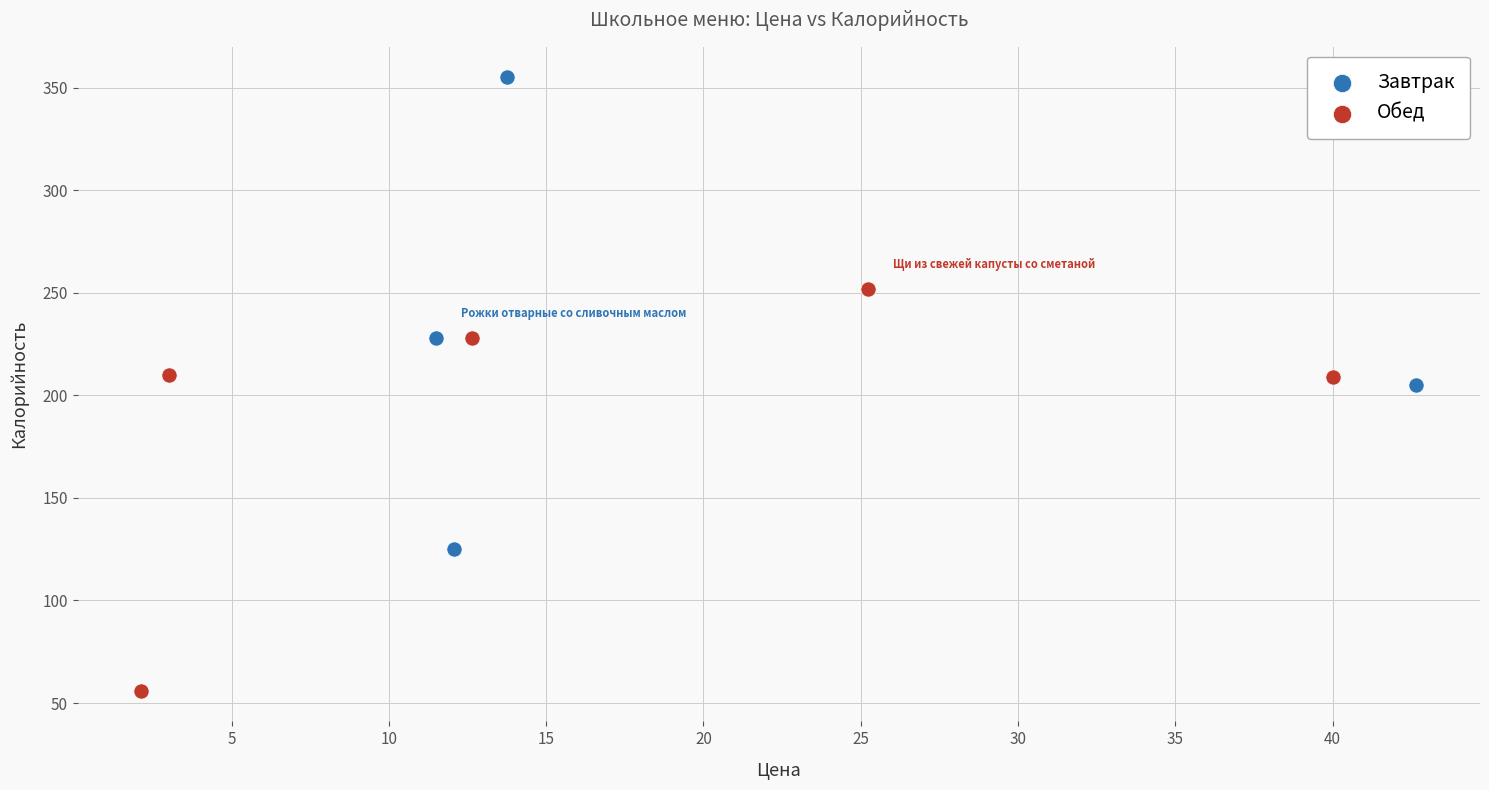

Which series contains the highest Y value?

Завтрак